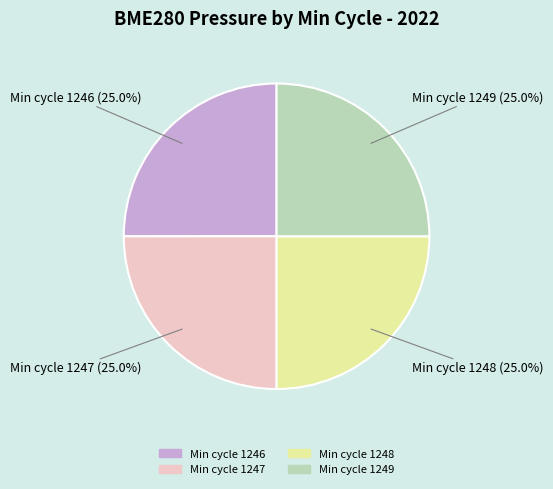

Does any single category account for the majority?

No